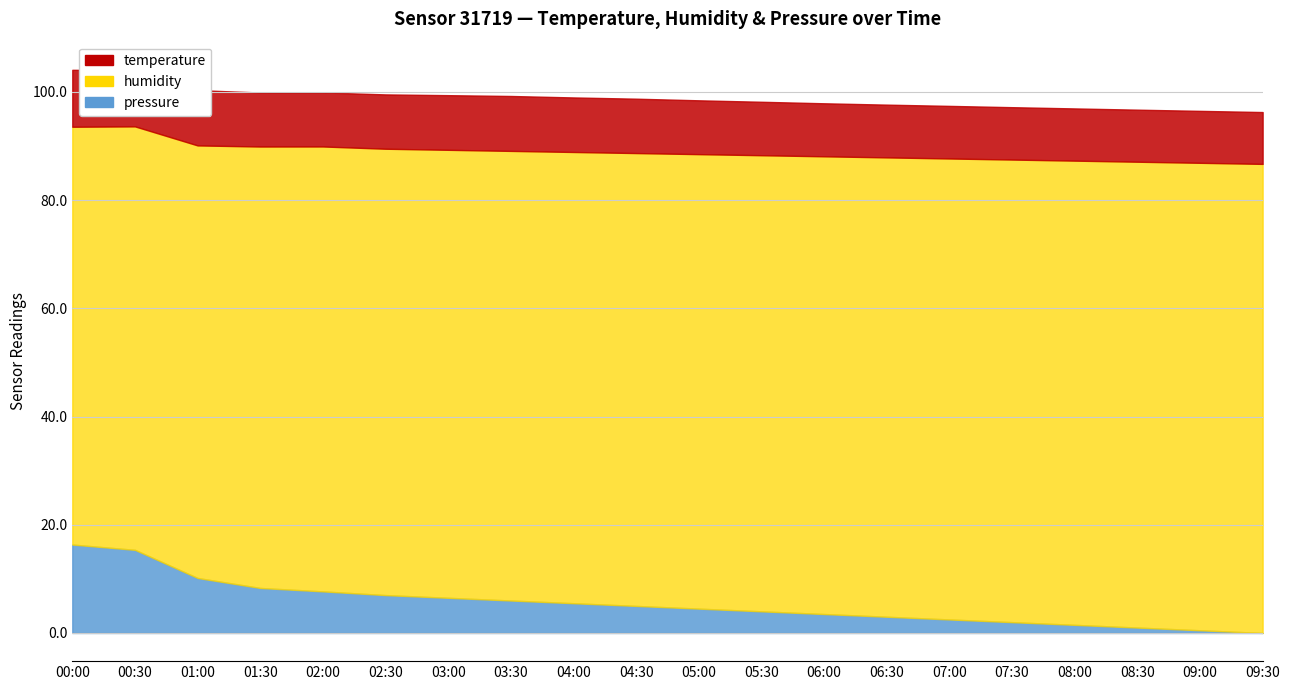

Is the value of temperature at 06:30 greater than the value of pressure at 00:00?

Yes